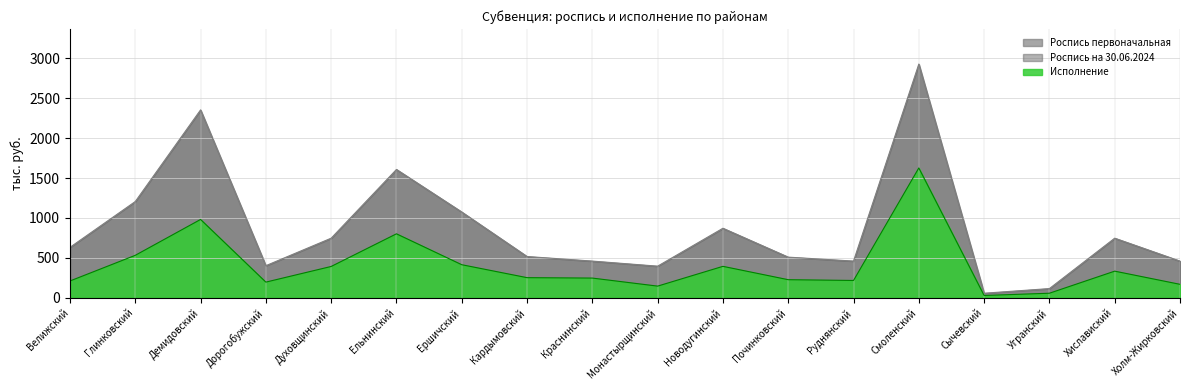

True or false: Роспись на 30.06.2024 and Роспись первоначальная intersect in this chart.

False